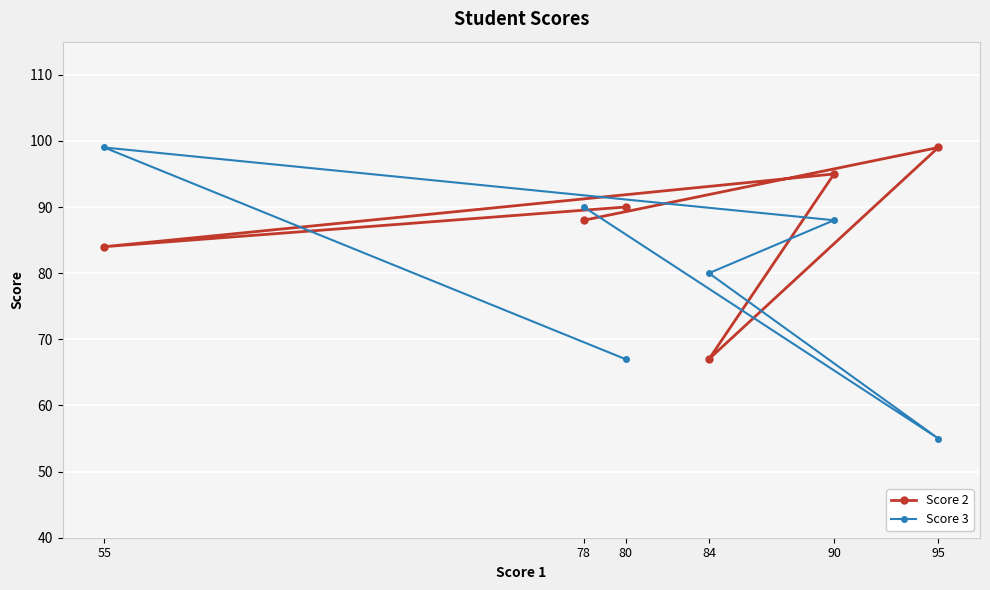

Count the Score 2 values in the range 84 to 95.

4